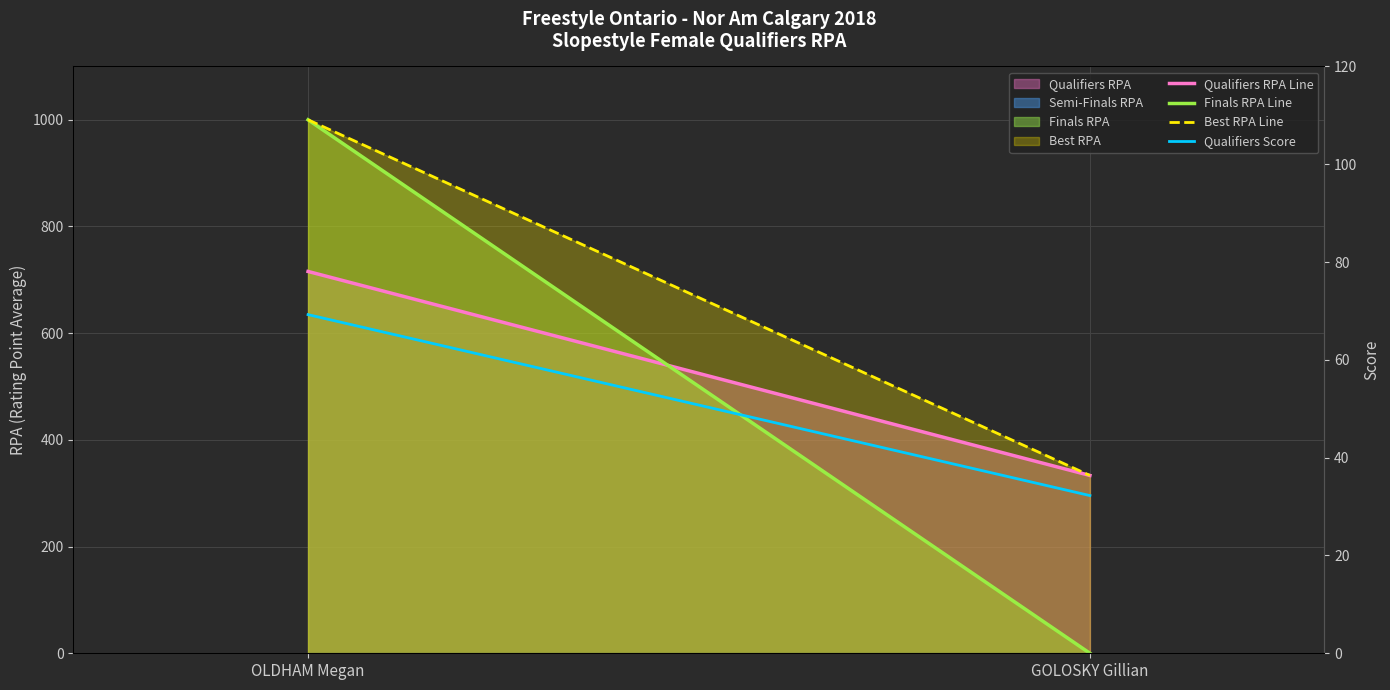

How many data points in Qualifiers RPA Line are above 715?

1